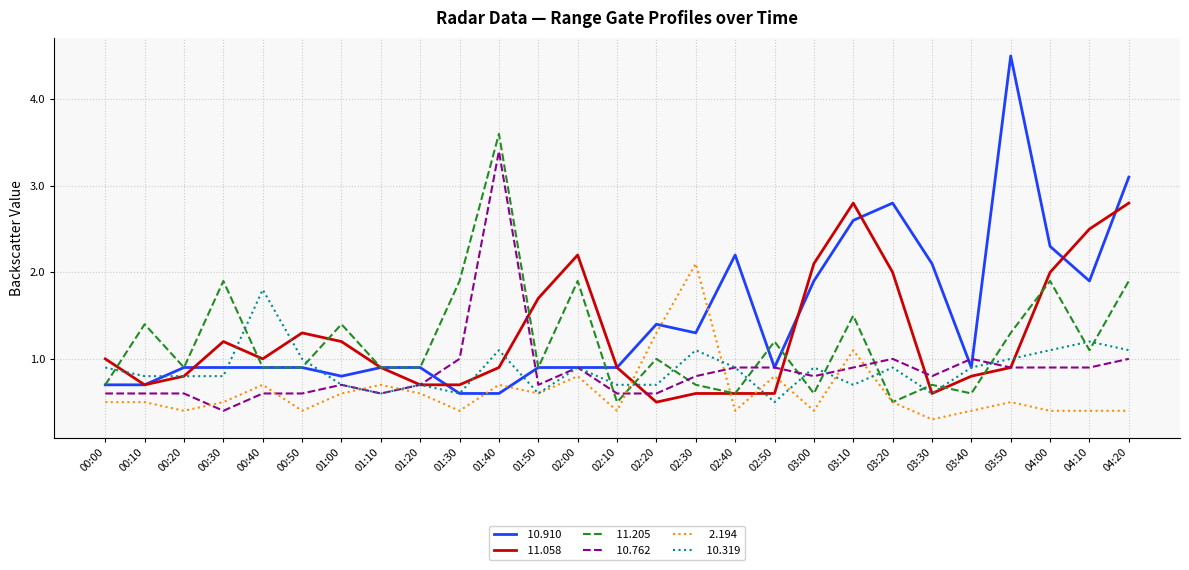

Which label corresponds to the largest value in the chart?

03:50